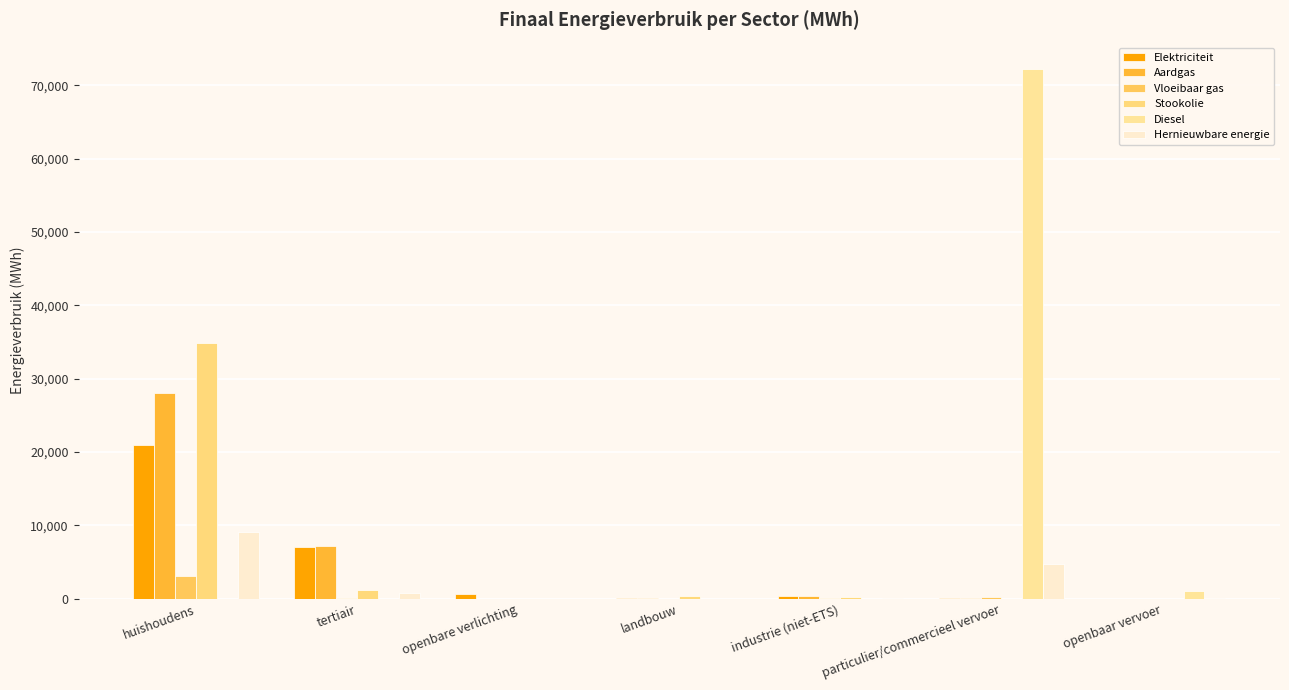

Does the chart contain stacked bars?

No